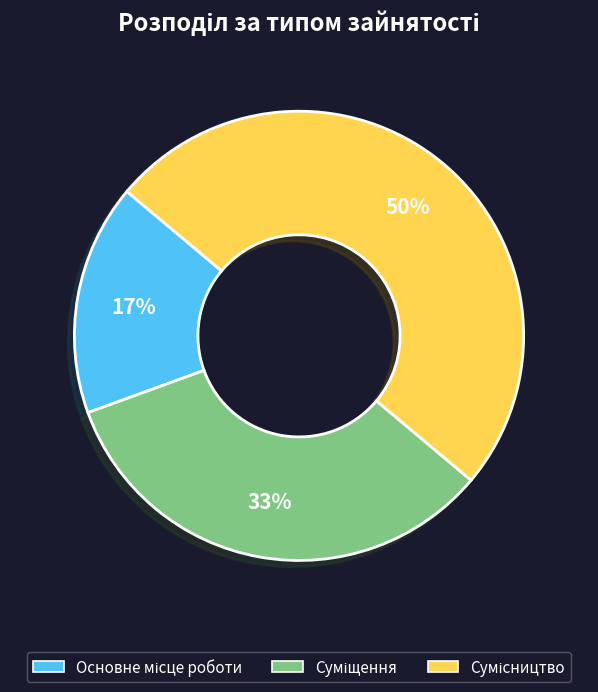

To the nearest percent, what is the average slice percentage?

33%